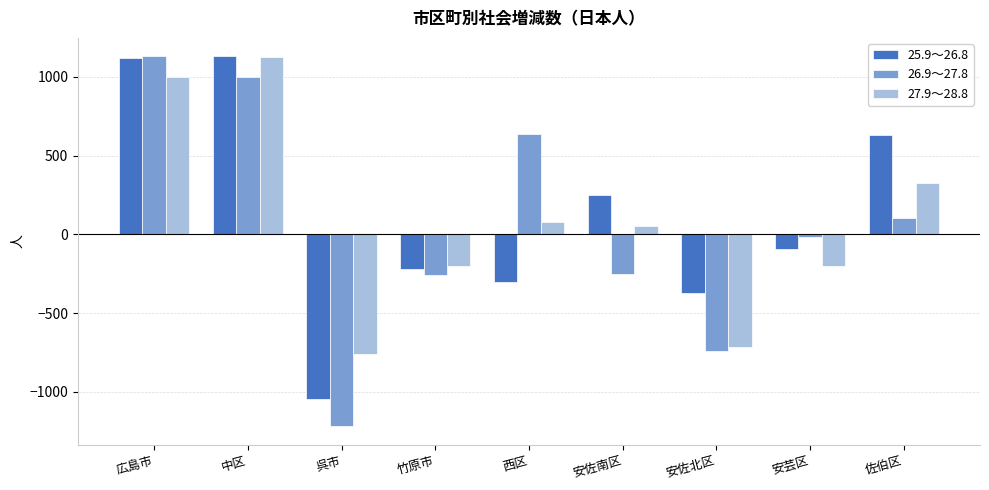

How many negative values does the 25.9～26.8 series have?

5